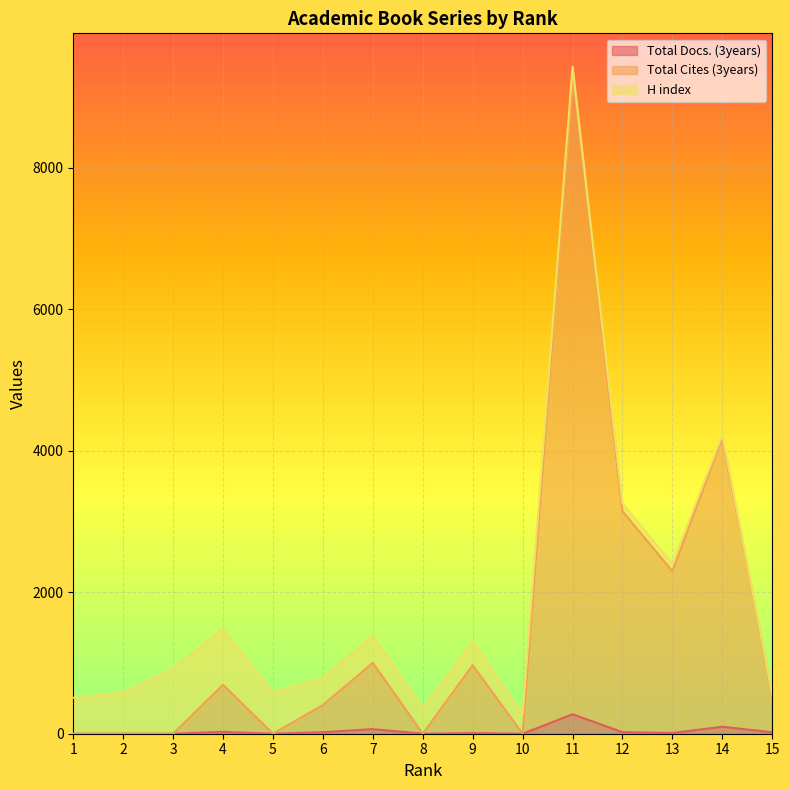

True or false: Total Docs. (3years) has a value of 123 at 2.

False